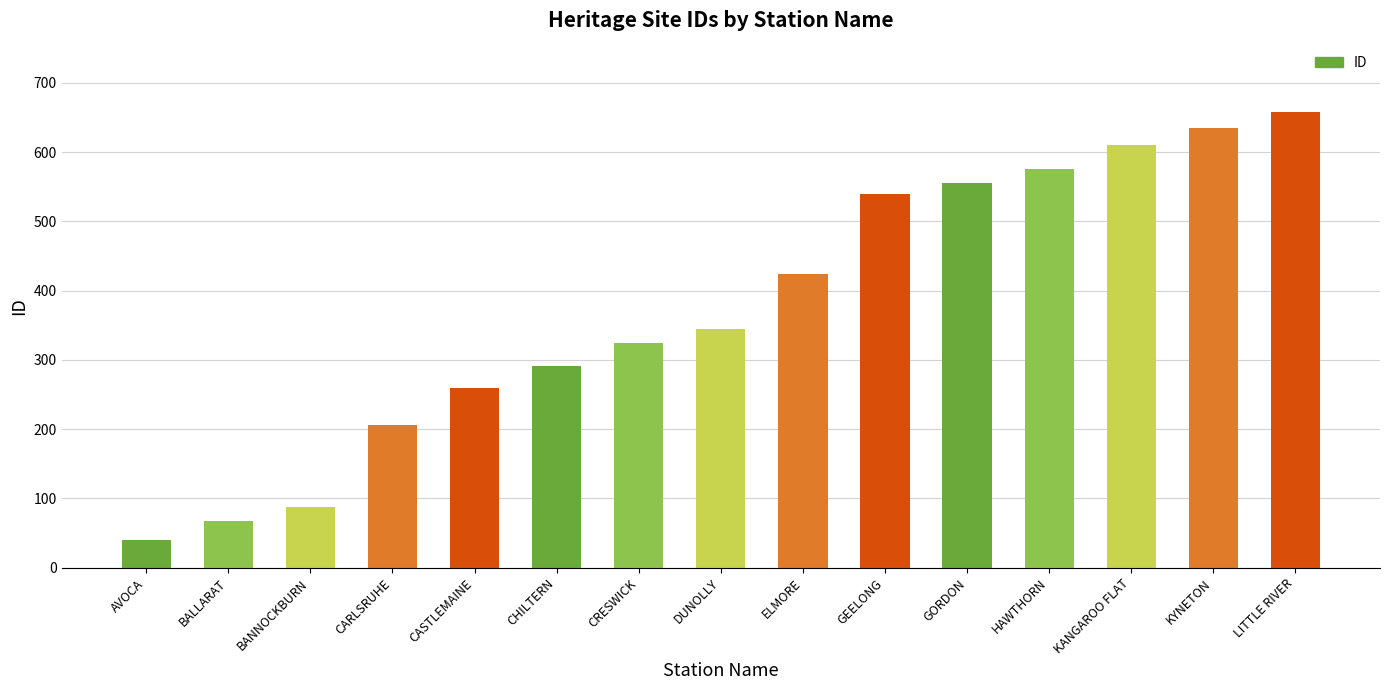

Where is the data nearest to the value 349?

DUNOLLY